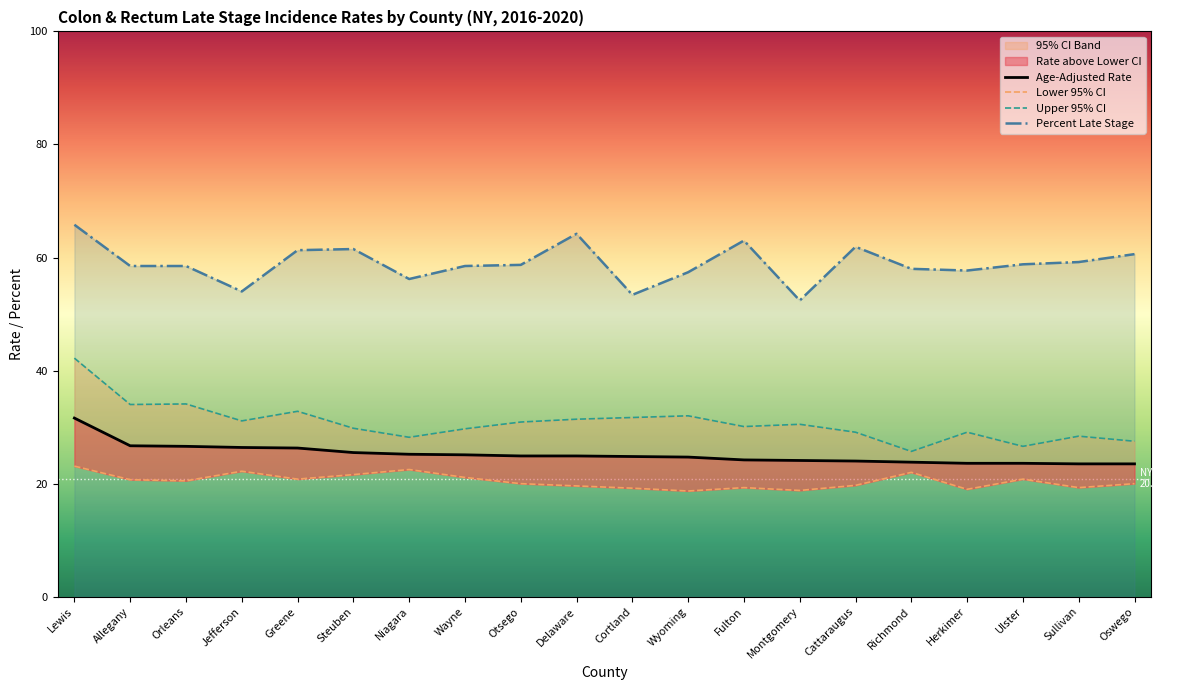

Reading left to right, list all the values displayed in this chart.

Age-Adjusted Rate: 31.6	26.7	26.6	26.4	26.3	25.5	25.2	25.1	24.9	24.9	24.8	24.7	24.2	24.1	24.0	23.8	23.6	23.6	23.5	23.5
Lower 95% CI: 23.1	20.7	20.5	22.2	20.8	21.6	22.5	21.1	20.0	19.6	19.2	18.7	19.3	18.8	19.7	22.0	19.0	20.8	19.3	20.0
Upper 95% CI: 42.2	34.0	34.1	31.1	32.8	29.8	28.2	29.7	30.9	31.4	31.7	32.0	30.1	30.5	29.1	25.7	29.1	26.6	28.4	27.5
Percent Late Stage: 65.8	58.5	58.5	54.0	61.3	61.5	56.2	58.5	58.7	64.2	53.4	57.4	63.0	52.4	61.9	58.0	57.7	58.8	59.2	60.6